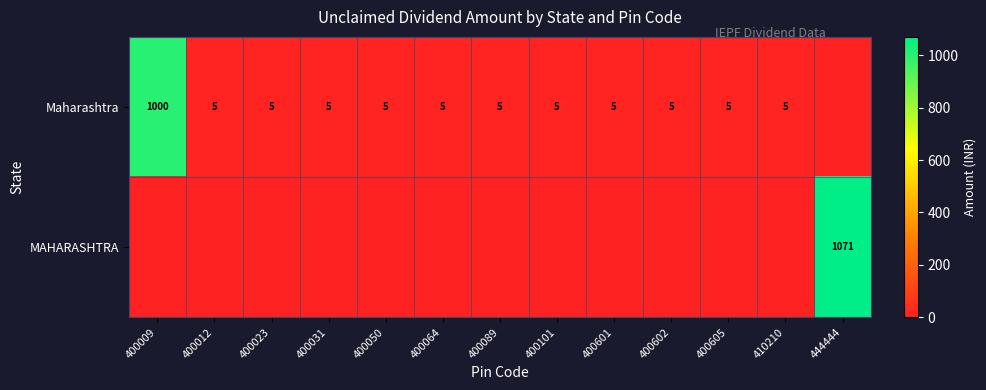

What is the sum of the Maharashtra values at 400101 and 400050?

10